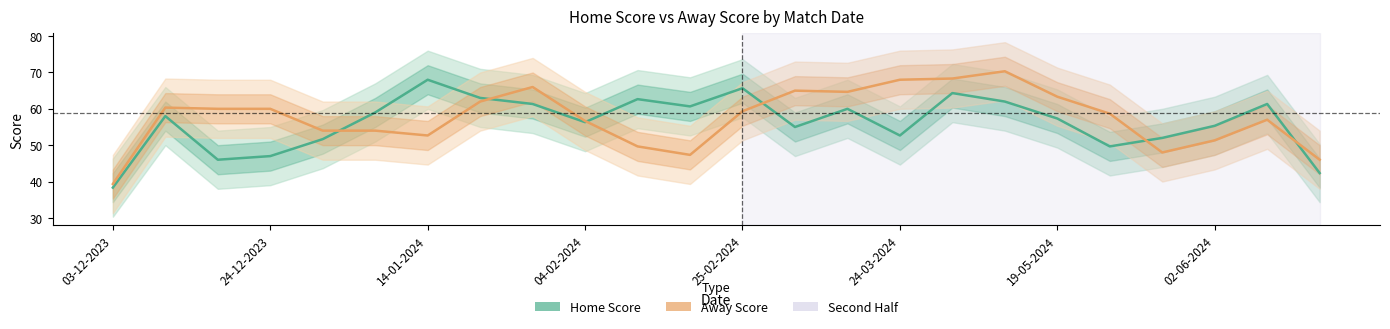

How many data points in Home Score are less than 57?

11